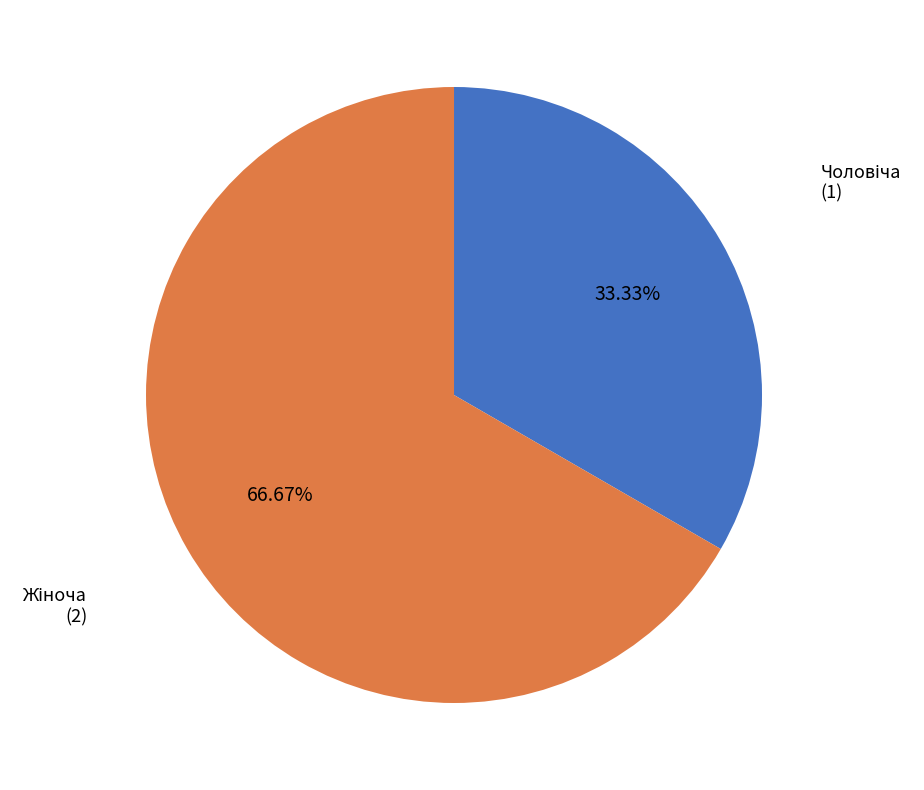

How many slices are in this pie chart?

2